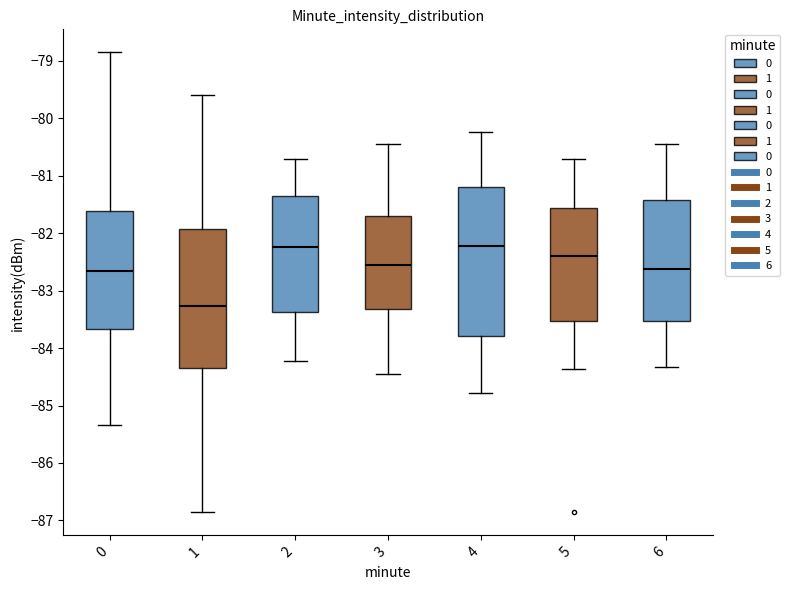

Which box is the tallest, from its lower edge to its upper edge?

4